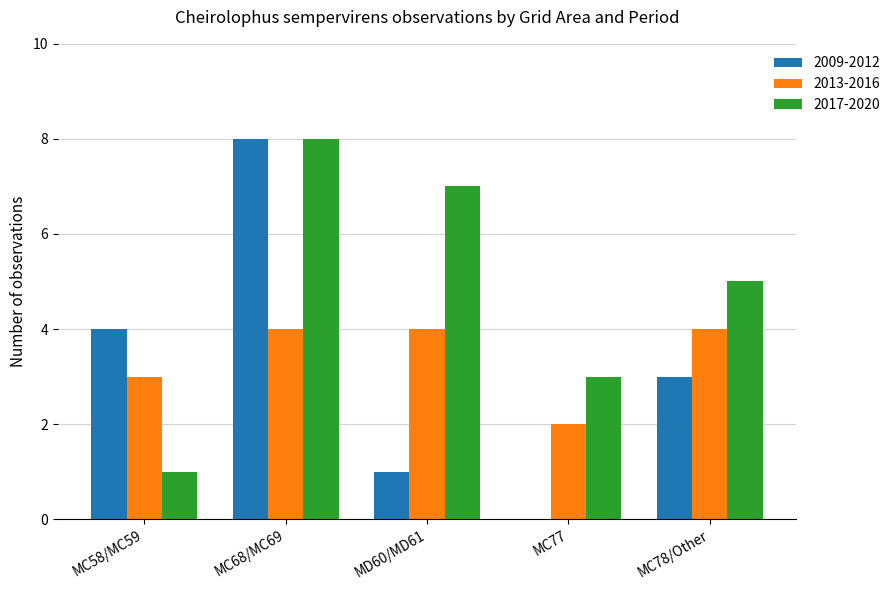

Which series has the largest total across all categories?

2017-2020